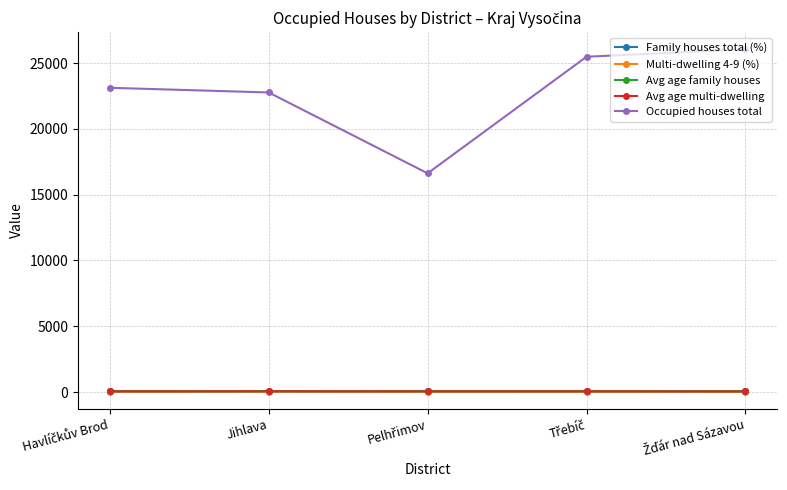

Which series has the largest total across all categories?

Occupied houses total